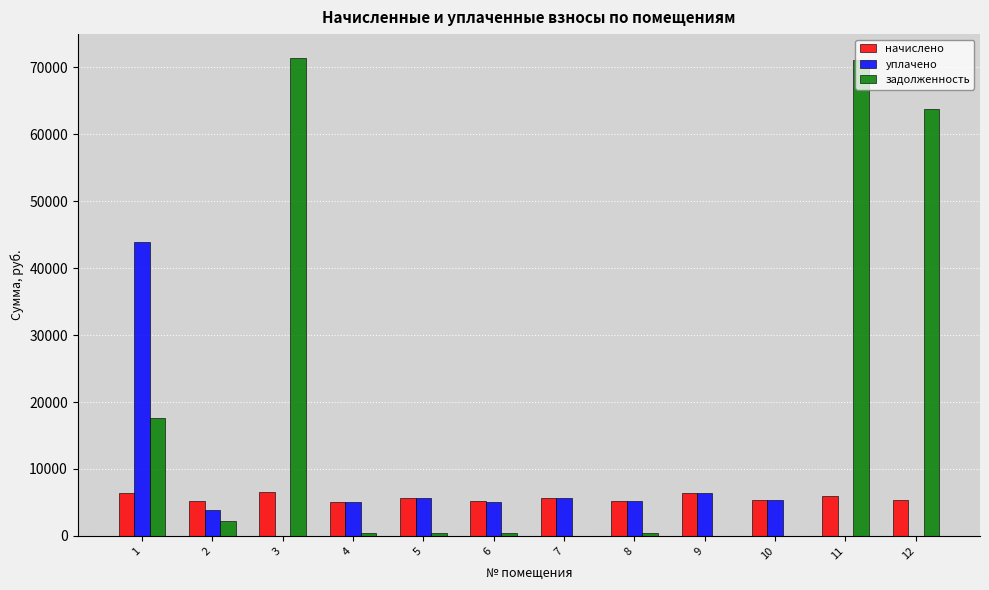

What is the total value across all series at 11?

76948.1